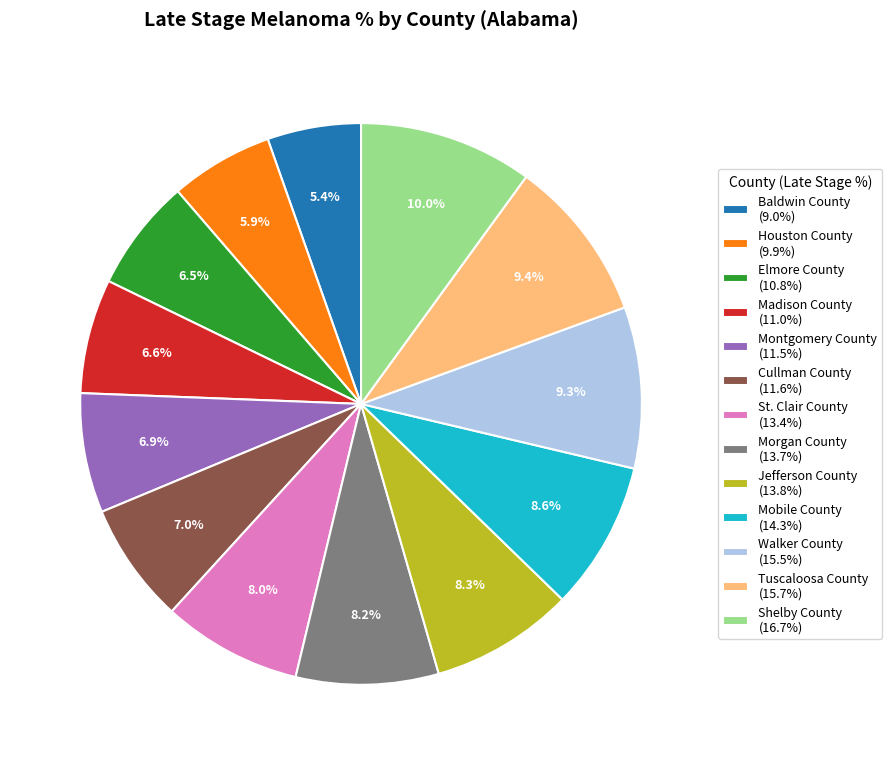

To the nearest percent, what is the combined percentage of Montgomery County and St. Clair County?

15%